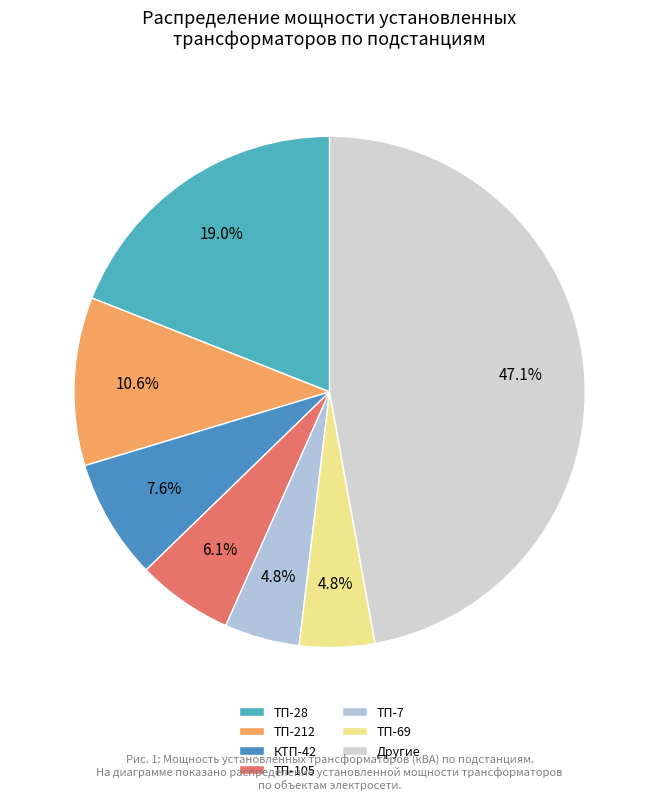

Is there any slice that represents more than half of the pie?

No